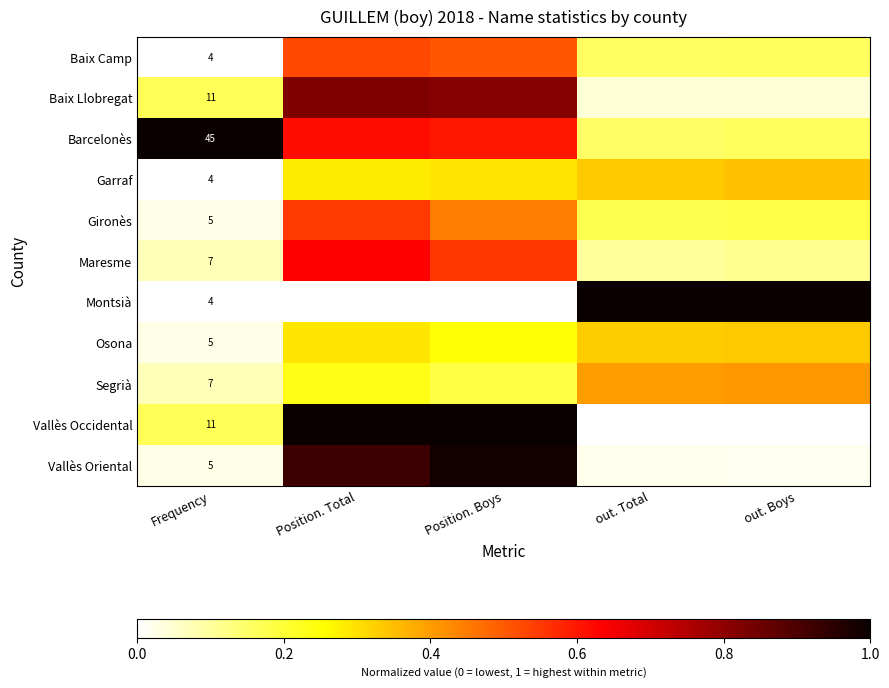

Rank the series at out. Total from lowest to highest value.

Vallès Occidental, Vallès Oriental, Baix Llobregat, Maresme, Barcelonès, Baix Camp, Gironès, Osona, Garraf, Segrià, Montsià